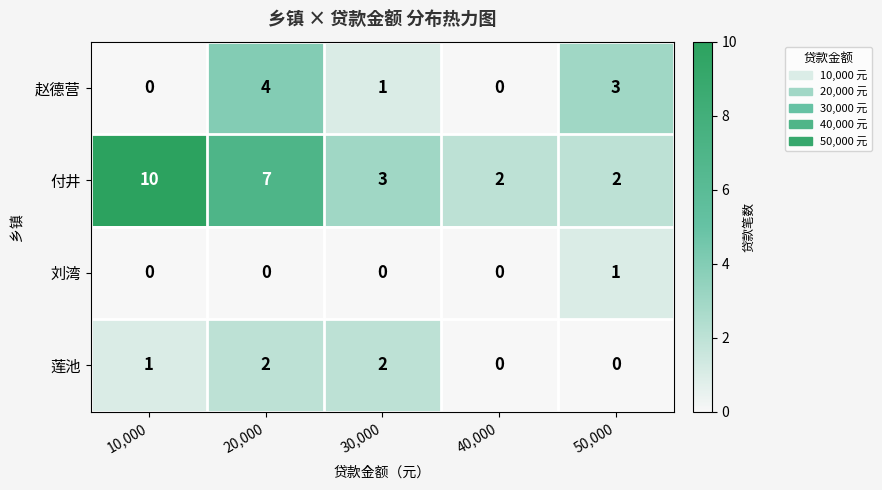

How many 付井 values are between 2 and 7?

4